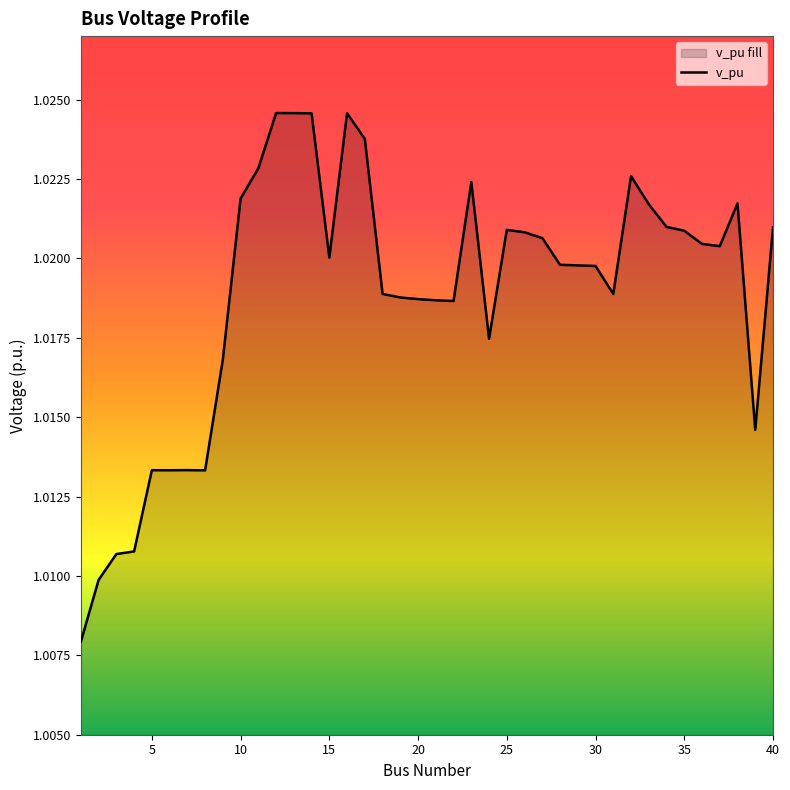

Is it true that the value at 32 is 1.7?

False